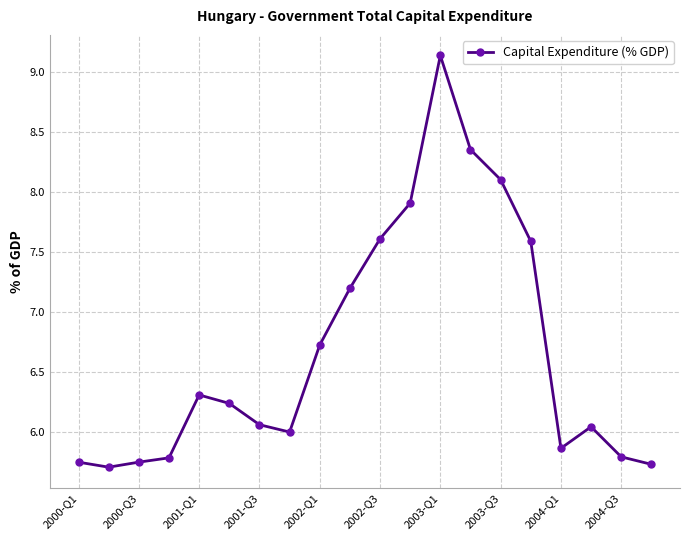

True or false: the data has more than 0 interior local peaks.

True